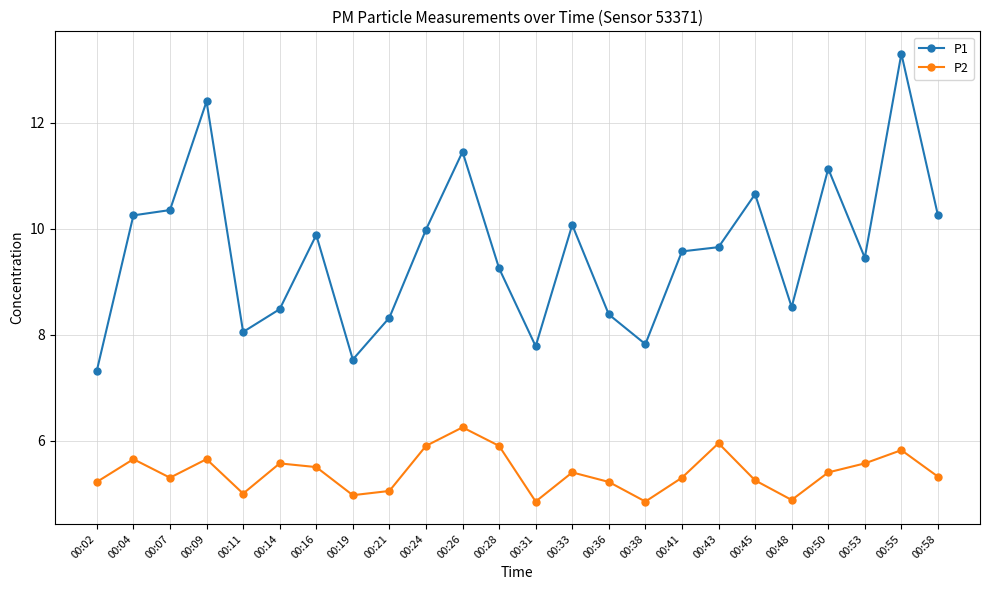

At which label does P1 reach its minimum?

00:02